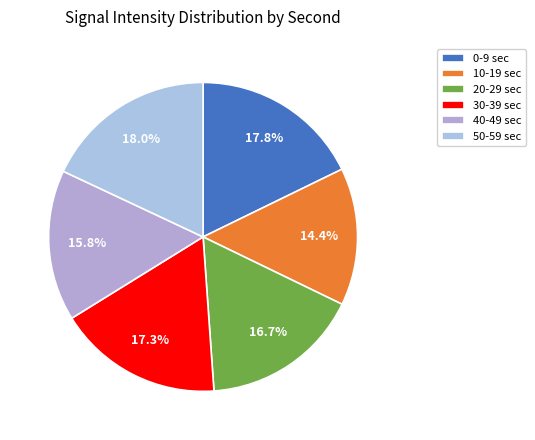

To the nearest percent, what is the average slice percentage?

17%